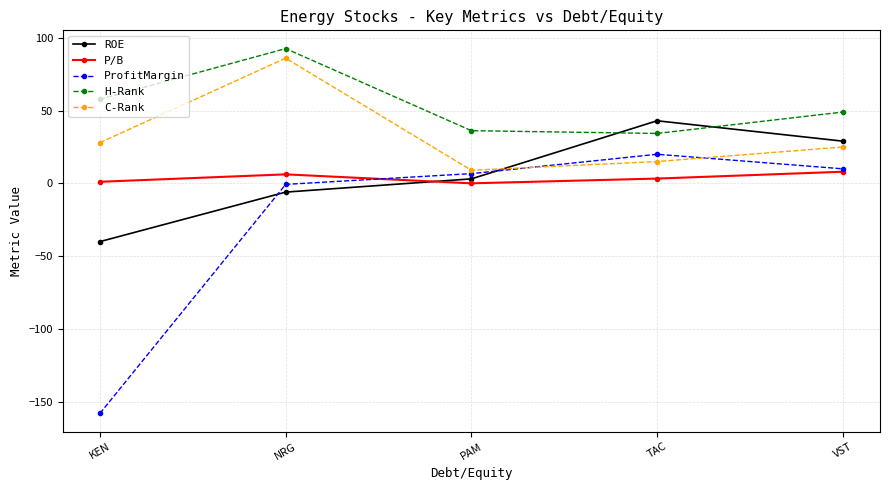

What position from the right is NRG?

4